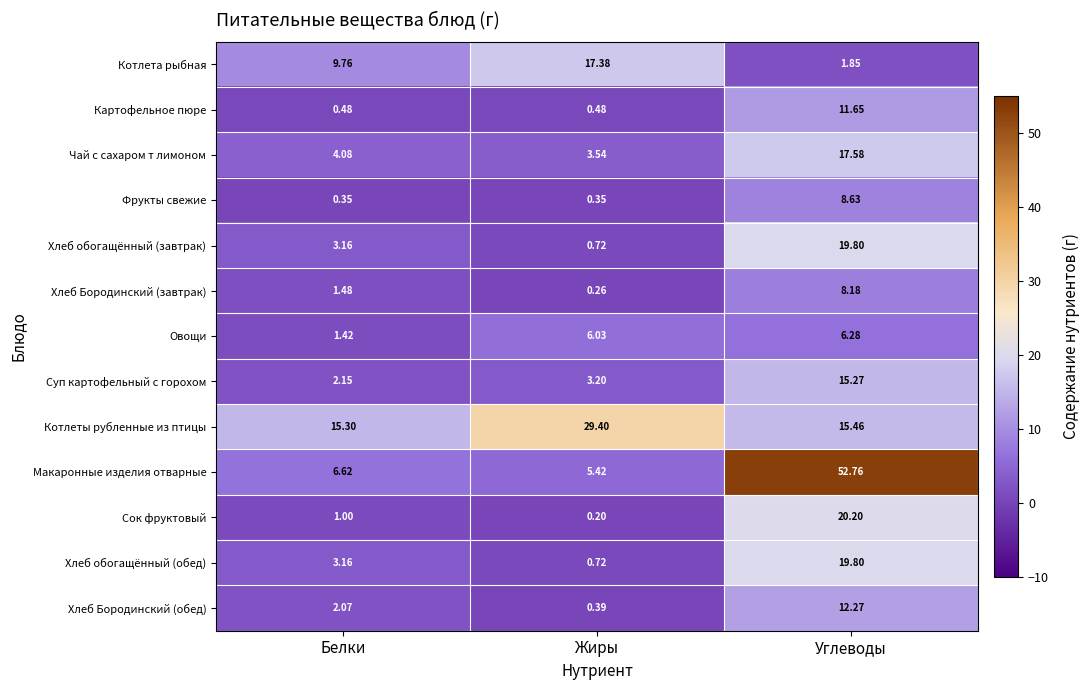

Which series changed the most between Белки and Углеводы?

Макаронные изделия отварные